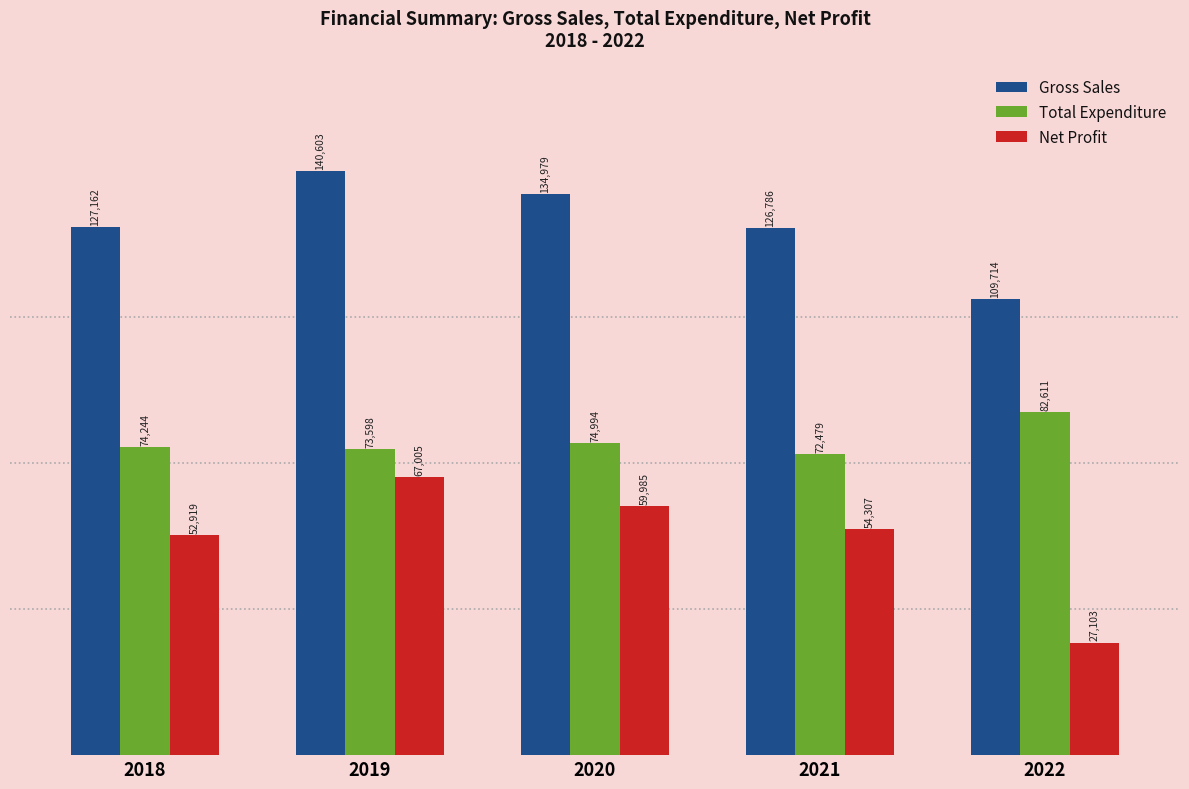

The Total Expenditure series shows 74994.5 at 2020. True or false?

True